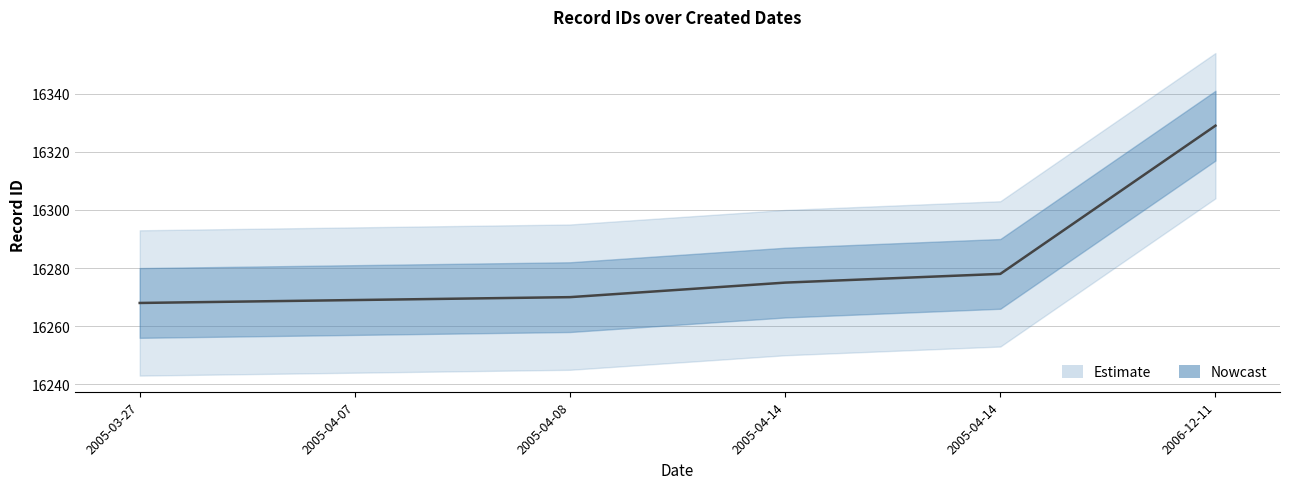

True or false: the data has more than 2 interior local peaks.

False